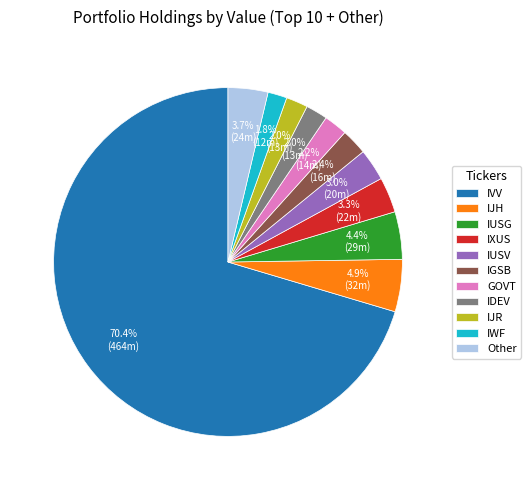

Approximately how many times larger is the value at IJR compared to IWF?

1.1